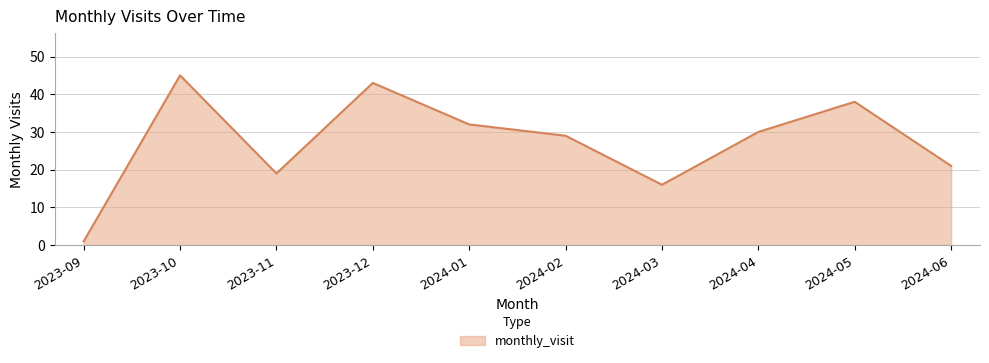

List the labels in order of value, smallest first.

2023-09, 2024-03, 2023-11, 2024-06, 2024-02, 2024-04, 2024-01, 2024-05, 2023-12, 2023-10